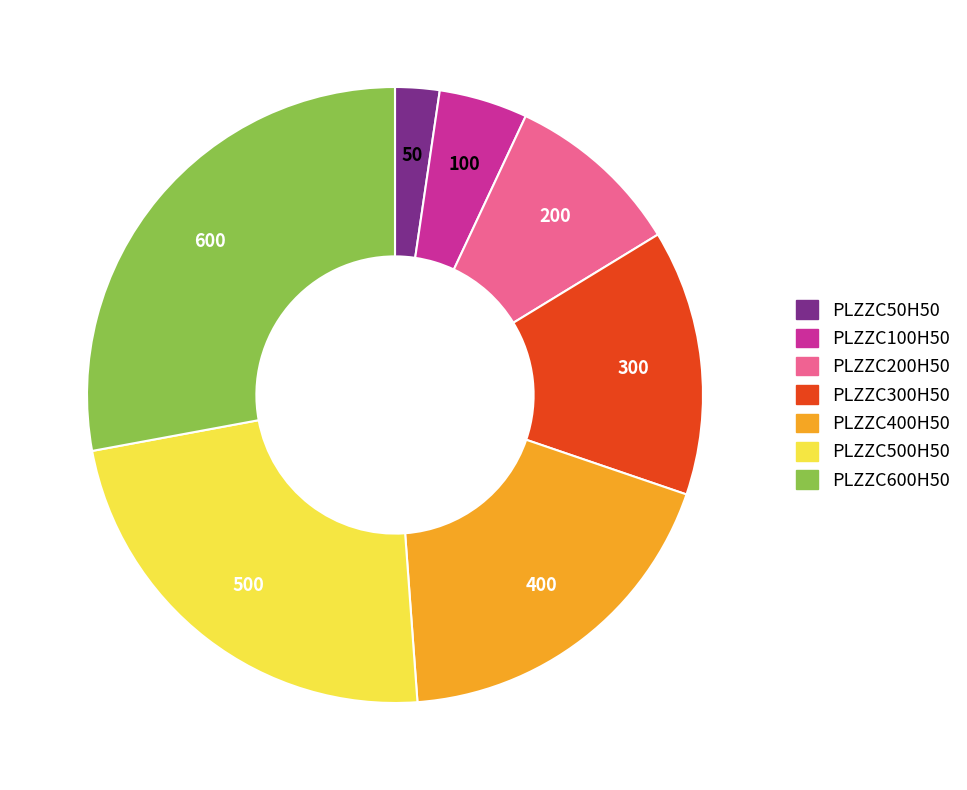

The PLZZC600H50 slice represents 28% of the pie. True or false?

True